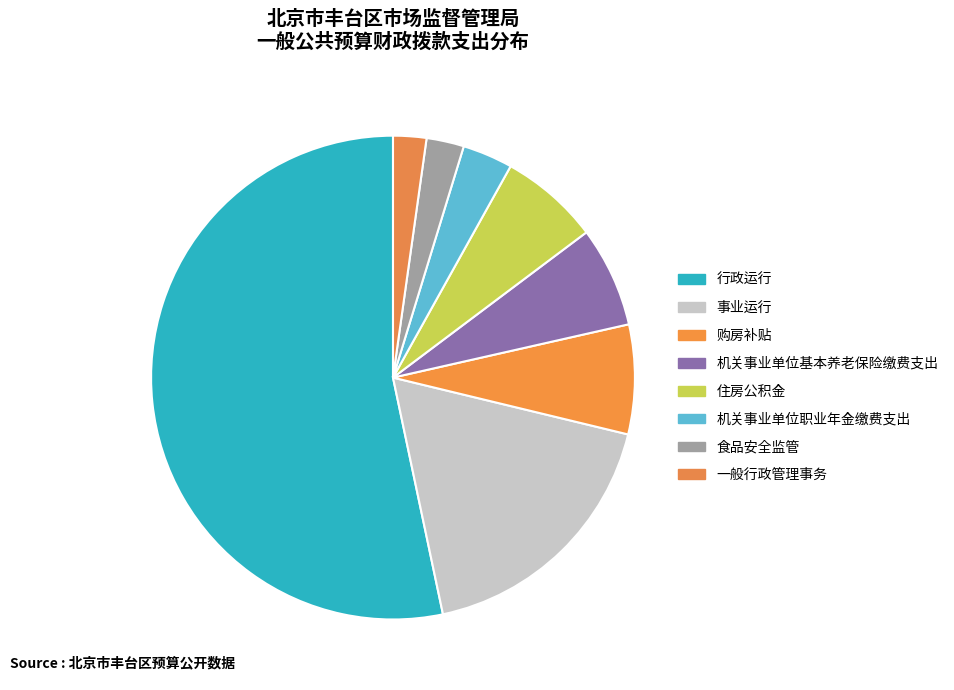

Count the number of slices in the pie.

8